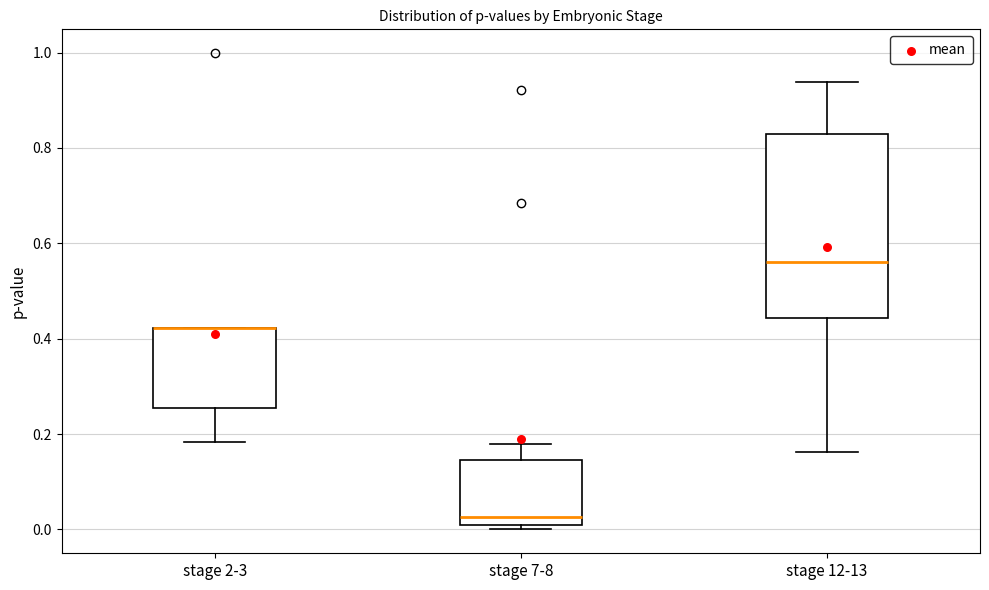

Reading left to right, read every box against the y-axis: the position of its median line, the range the box covers, and the ends of its whiskers. The values are not printed on the chart, so give them approximately, as read against the axis.

stage 2-3: median 0.42 (drawn on the box's upper edge), box 0.26 to 0.42, whiskers 0.18 to 0.42
stage 7-8: median 0.02, box 0.00 to 0.14, whiskers 0.00 (just below the box's lower edge) to 0.18
stage 12-13: median 0.56, box 0.44 to 0.82, whiskers 0.16 to 0.94